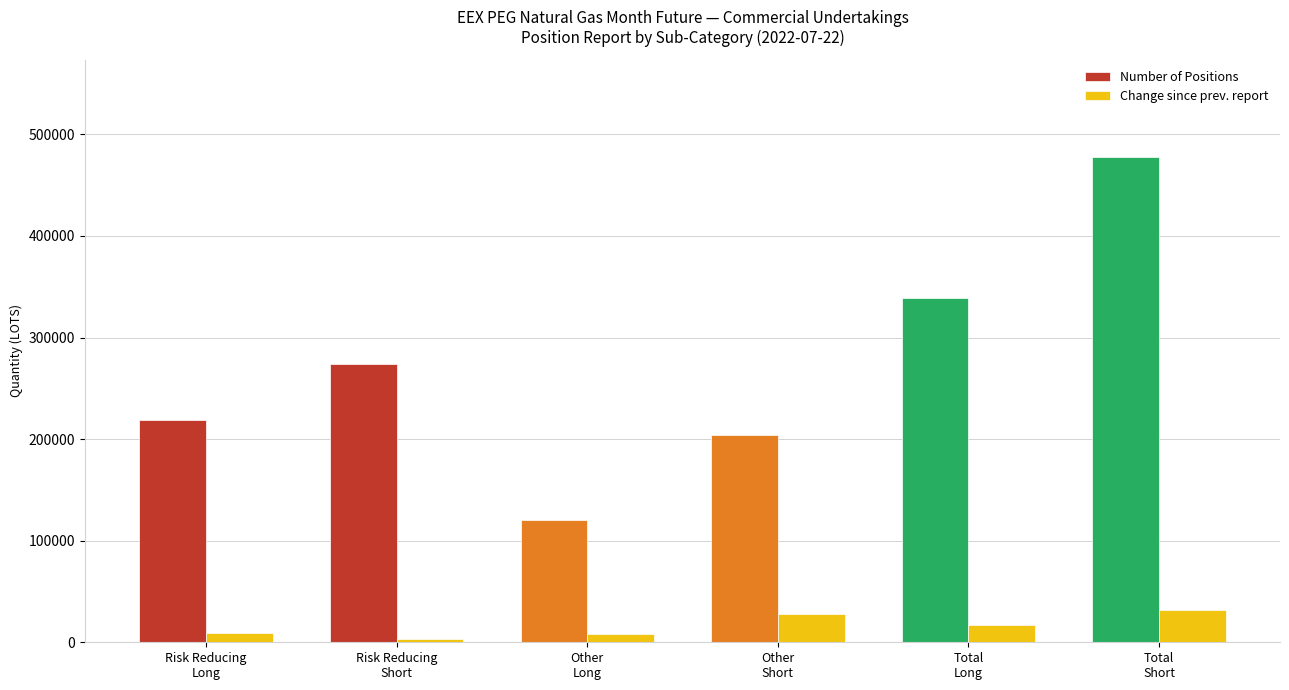

How many categories are shown in the chart?

6